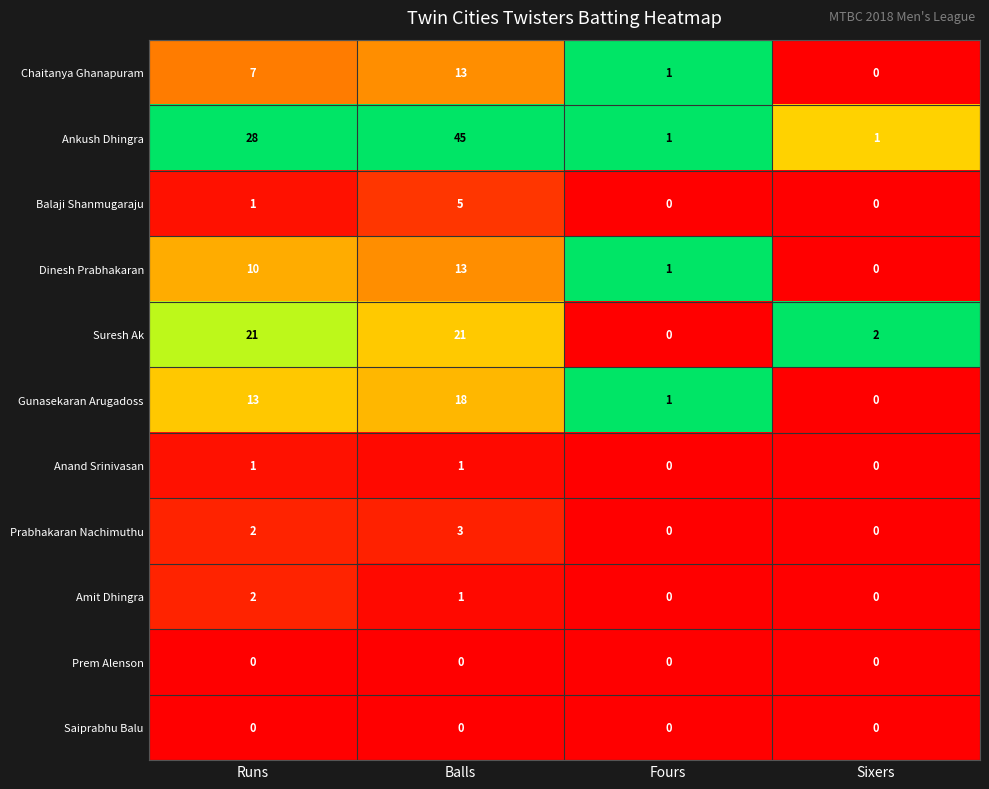

At which category is the sum across all series the highest?

Balls